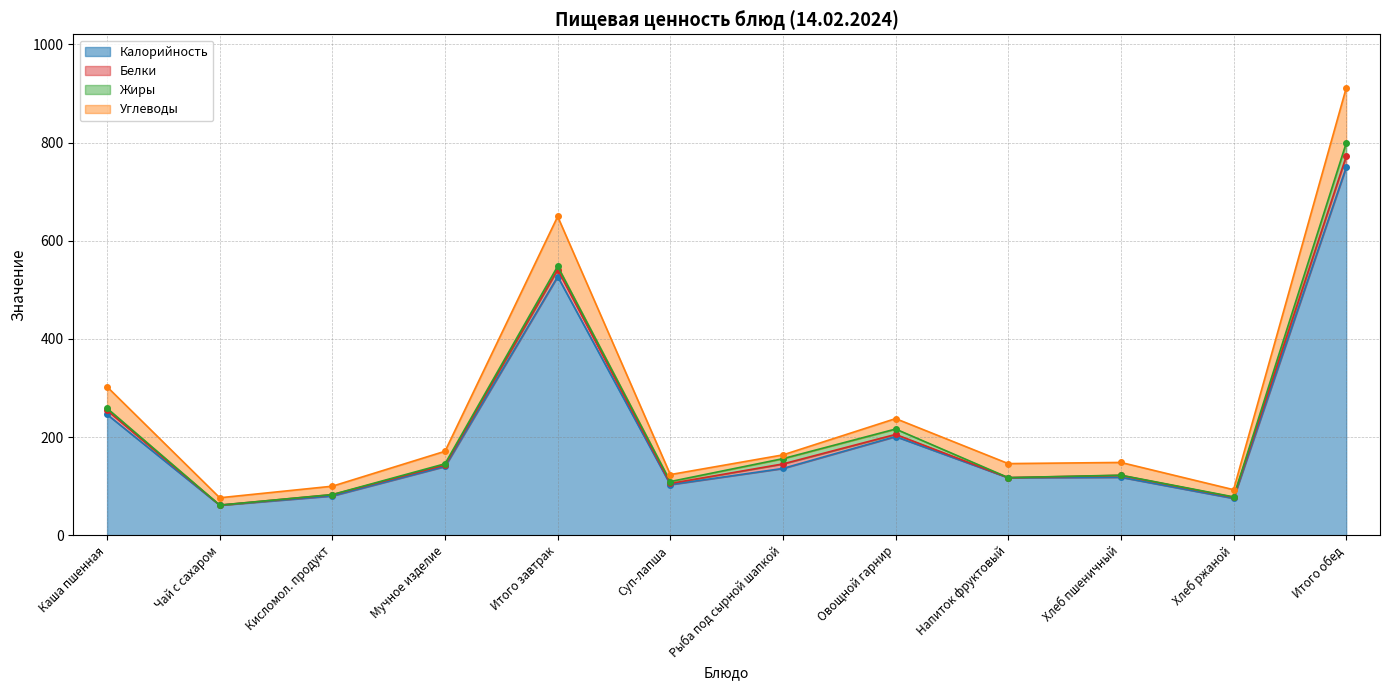

At which label does Жиры reach its peak?

Итого обед